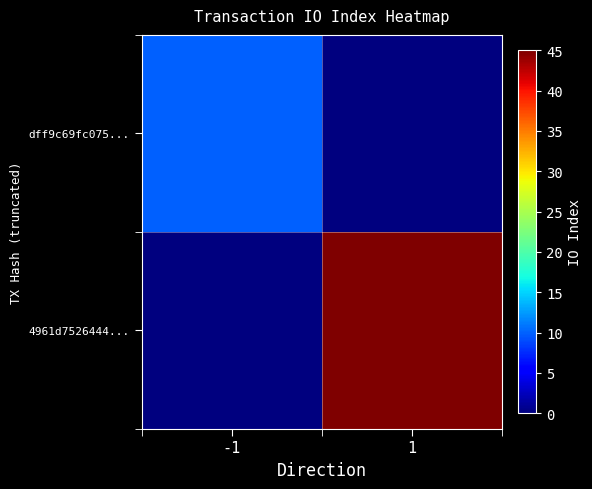

At which category does the chart reach its minimum across all series?

1